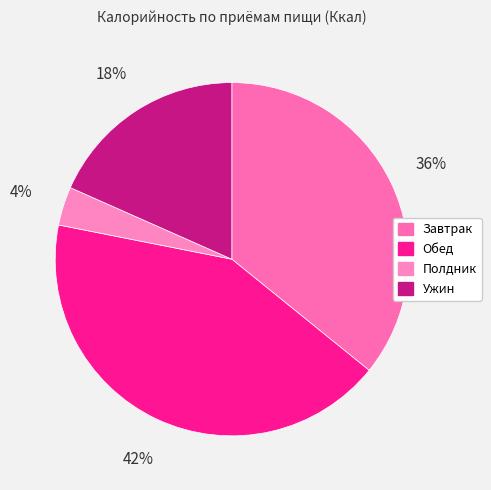

How much of the chart is everything except Ужин?

81.6%